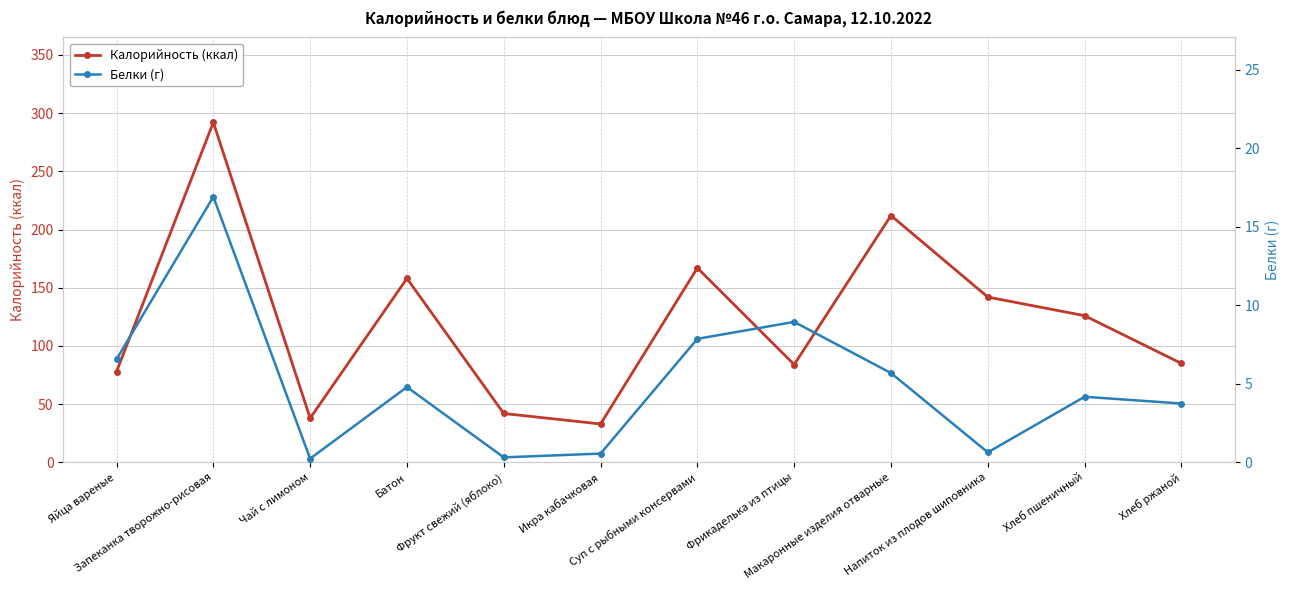

True or false: Белки (г) and Калорийность (ккал) intersect in this chart.

False